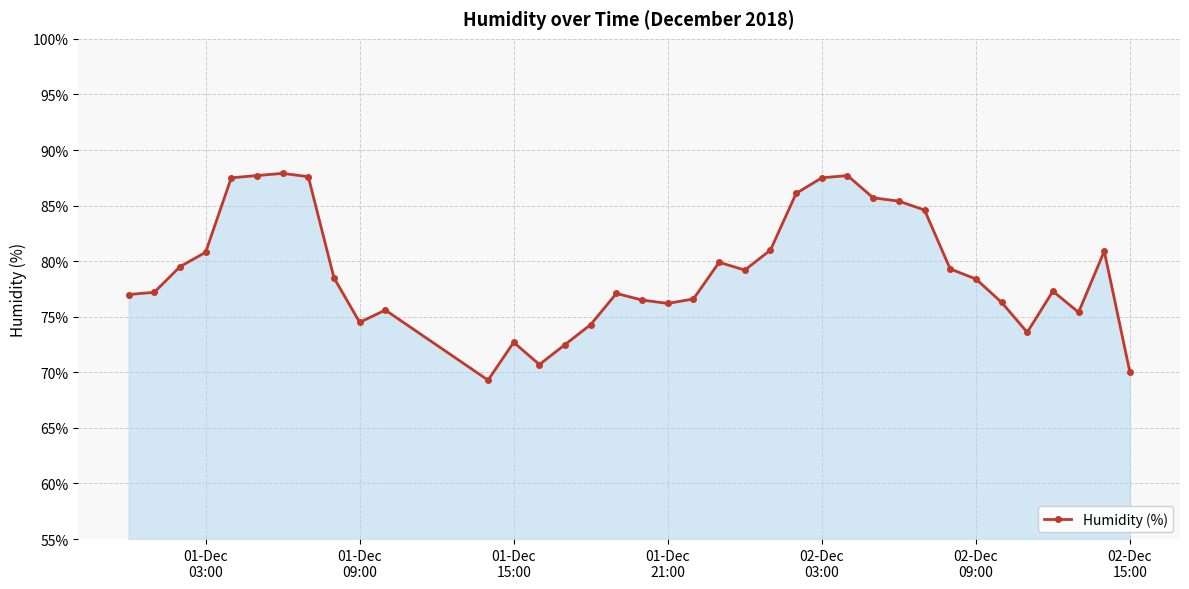

What is the greatest value displayed?

87.9